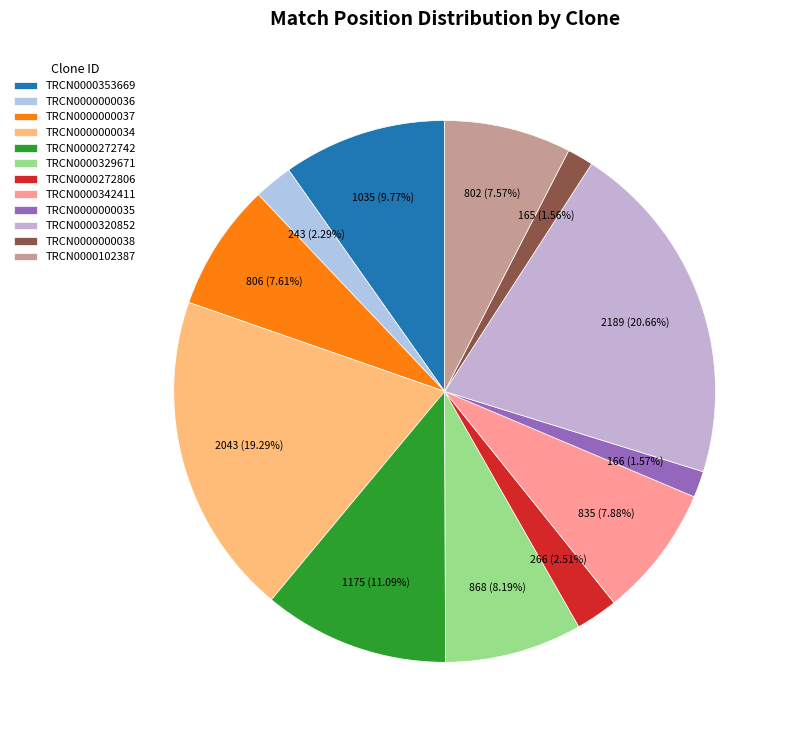

To the nearest percent, what portion does TRCN0000329671 represent?

8%